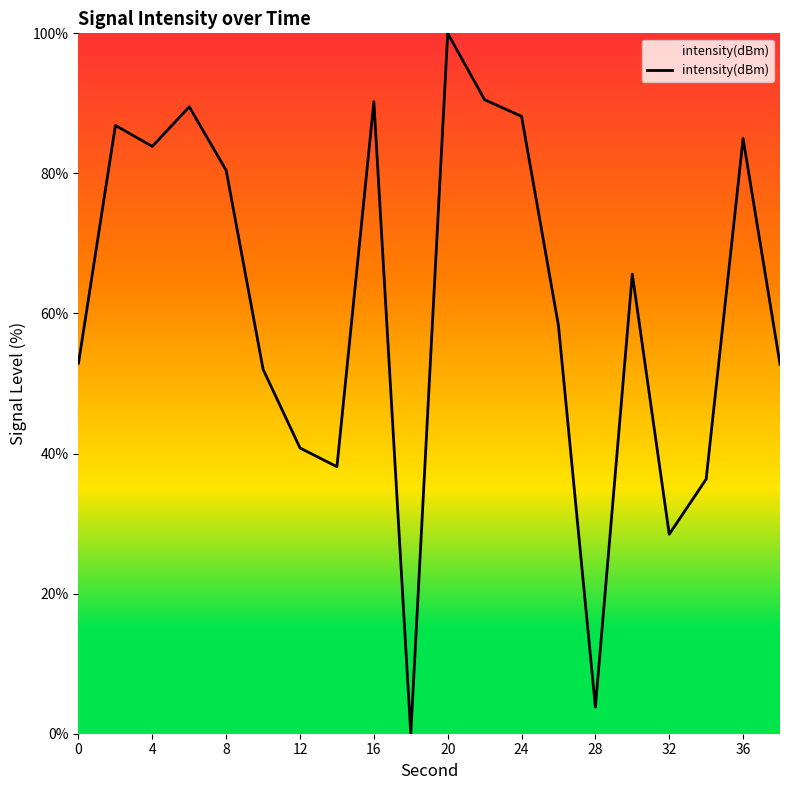

What is the maximum value shown in the chart?

100.0